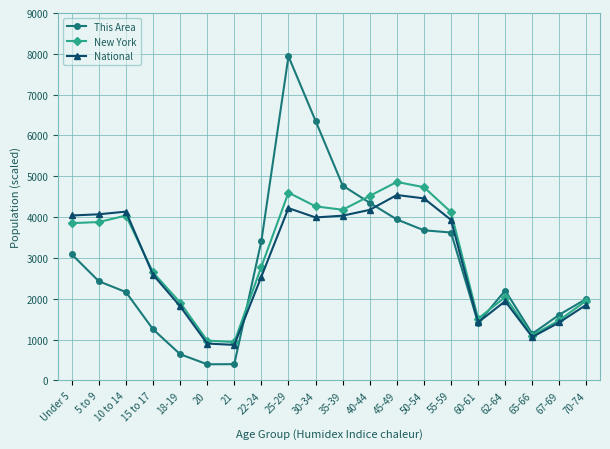

What is the value of the This Area point at the 13th from the left?

3944.0